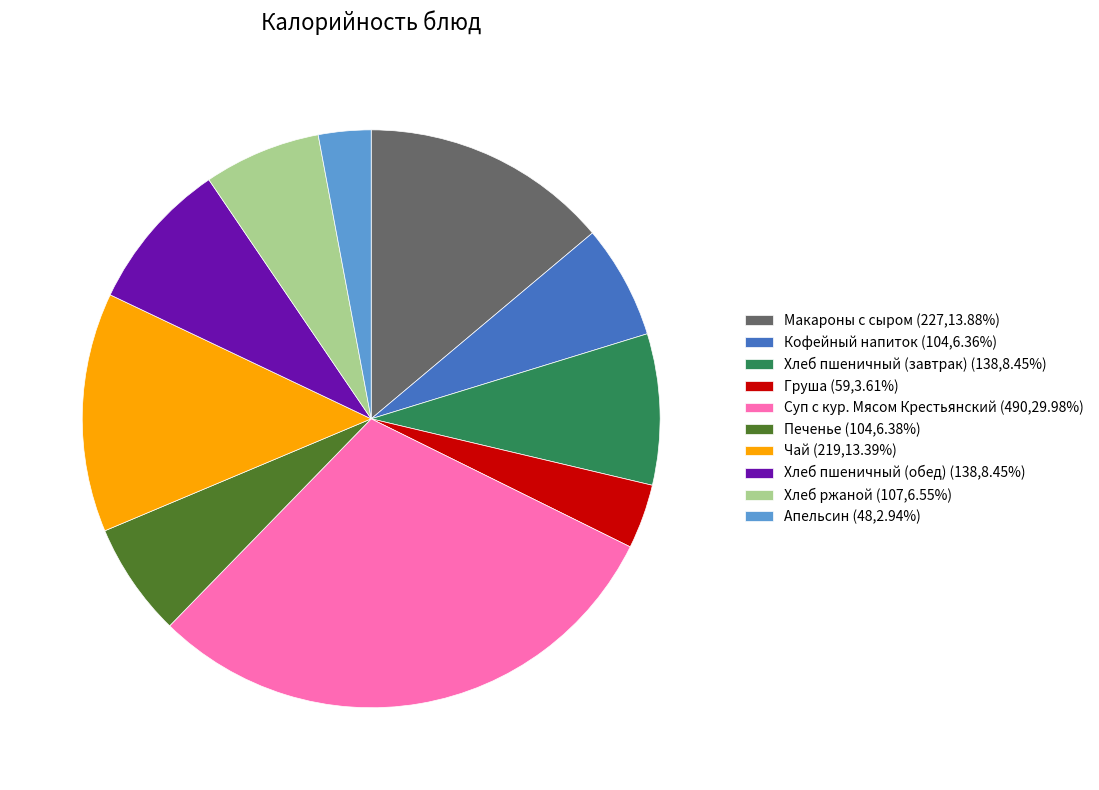

Is Хлеб ржаной the majority of the pie?

No